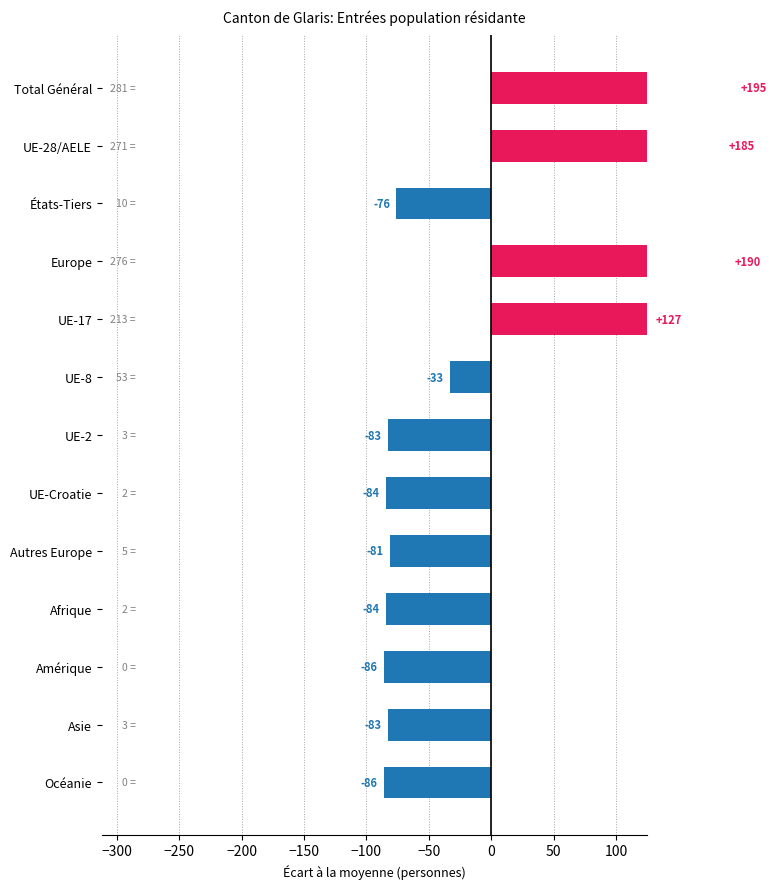

How many data points in Total are above 5?

6